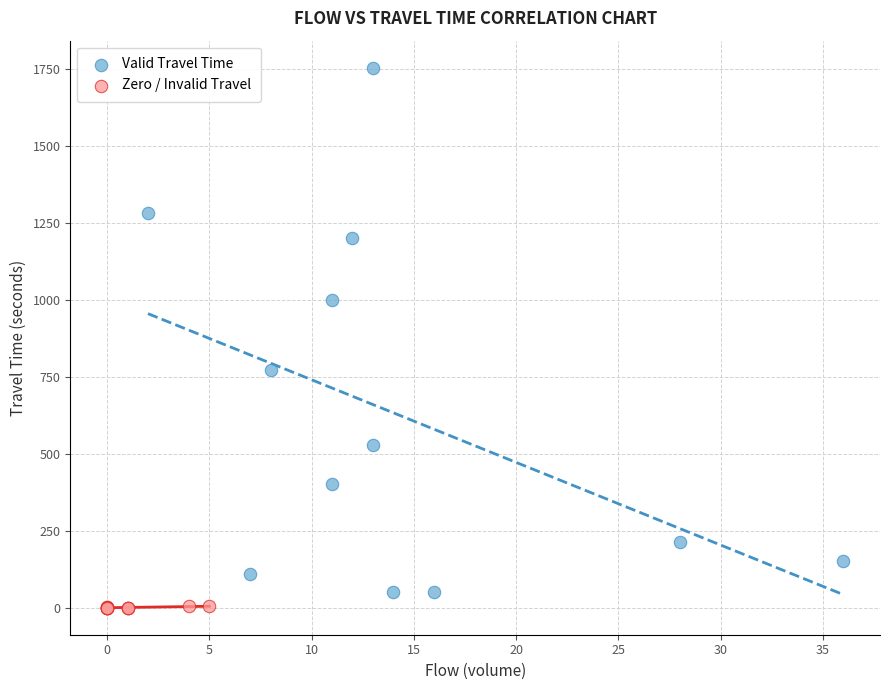

Which series has the widest spread of Y values?

Valid Travel Time